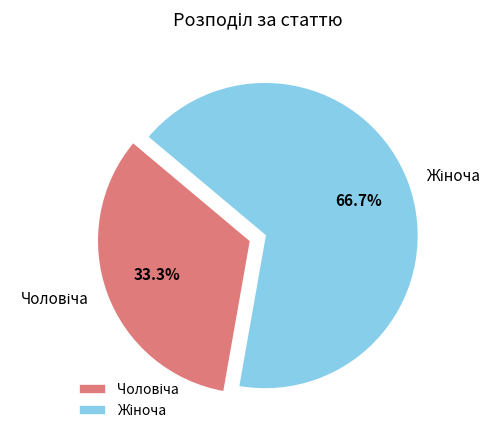

Is there any slice that represents more than half of the pie?

Yes